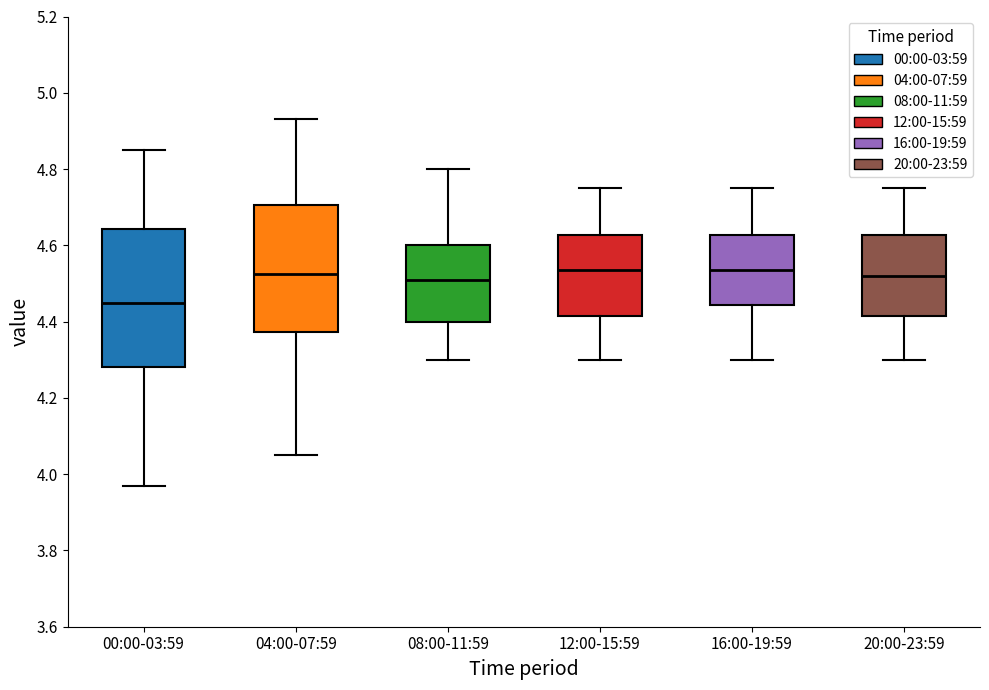

Reading left to right, transcribe this box plot: for each box, give where its median line is, the range the box spans, and where its two whiskers end, as read against the y-axis. The values are not printed on the chart, so give them approximately, as read against the axis.

00:00-03:59: median 4.46, box 4.28 to 4.64, whiskers 3.98 to 4.86
04:00-07:59: median 4.52, box 4.38 to 4.70, whiskers 4.06 to 4.94
08:00-11:59: median 4.52, box 4.40 to 4.60, whiskers 4.30 to 4.80
12:00-15:59: median 4.54, box 4.42 to 4.62, whiskers 4.30 to 4.76
16:00-19:59: median 4.54, box 4.44 to 4.62, whiskers 4.30 to 4.76
20:00-23:59: median 4.52, box 4.42 to 4.62, whiskers 4.30 to 4.76